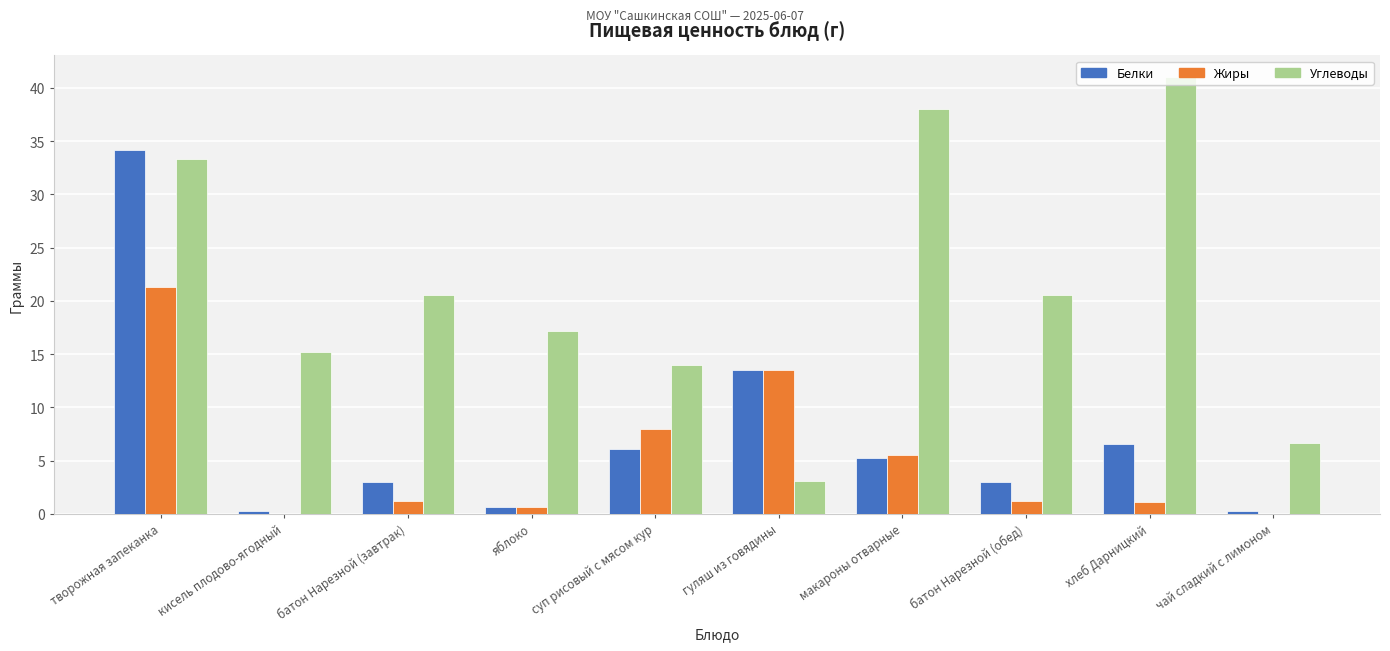

Read the Белки value at кисель плодово-ягодный.

0.3